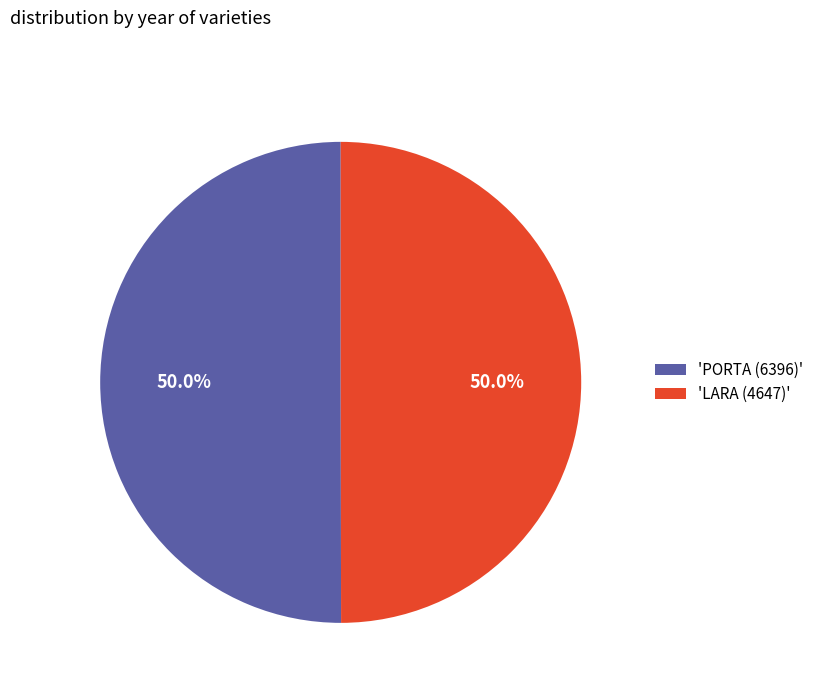

How many slices are in this pie chart?

2